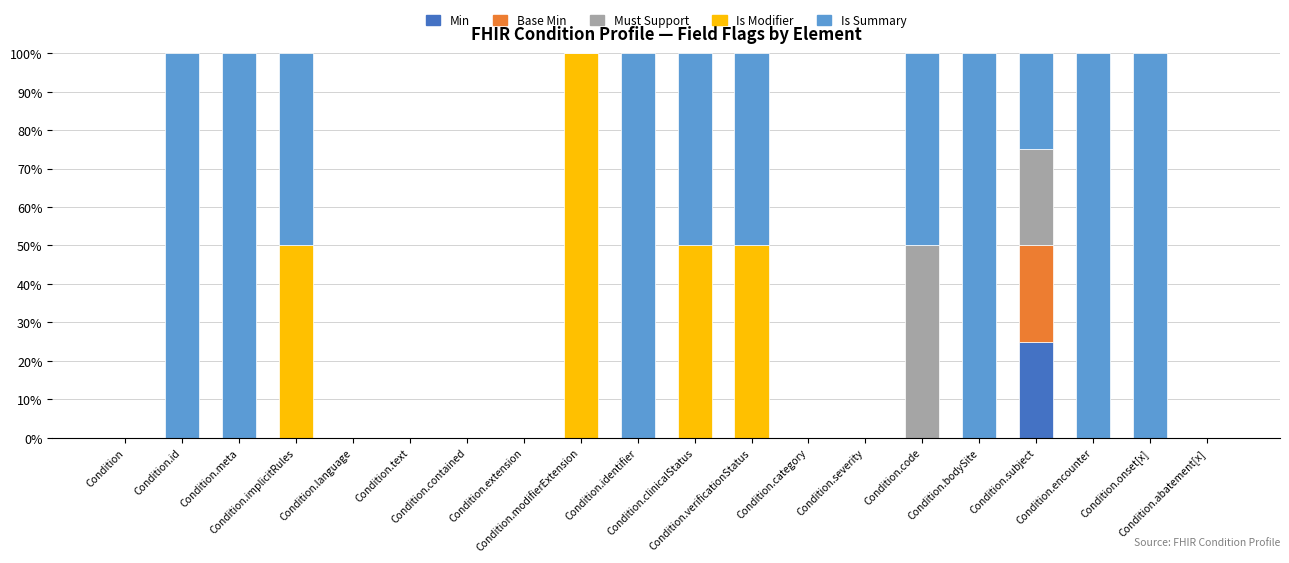

What is the highest value of the Min series?

25